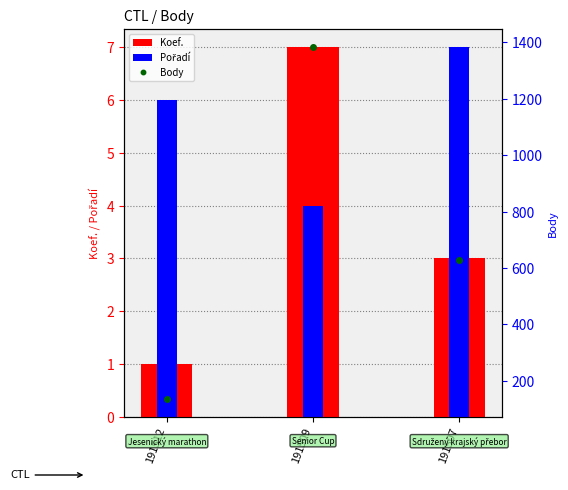

Reading right to left, list all the values displayed in this chart.

Koef.: 191507=3	191509=7	191512=1
Pořadí: 191507=7	191509=4	191512=6
Body: 191507=630	191509=1385	191512=135